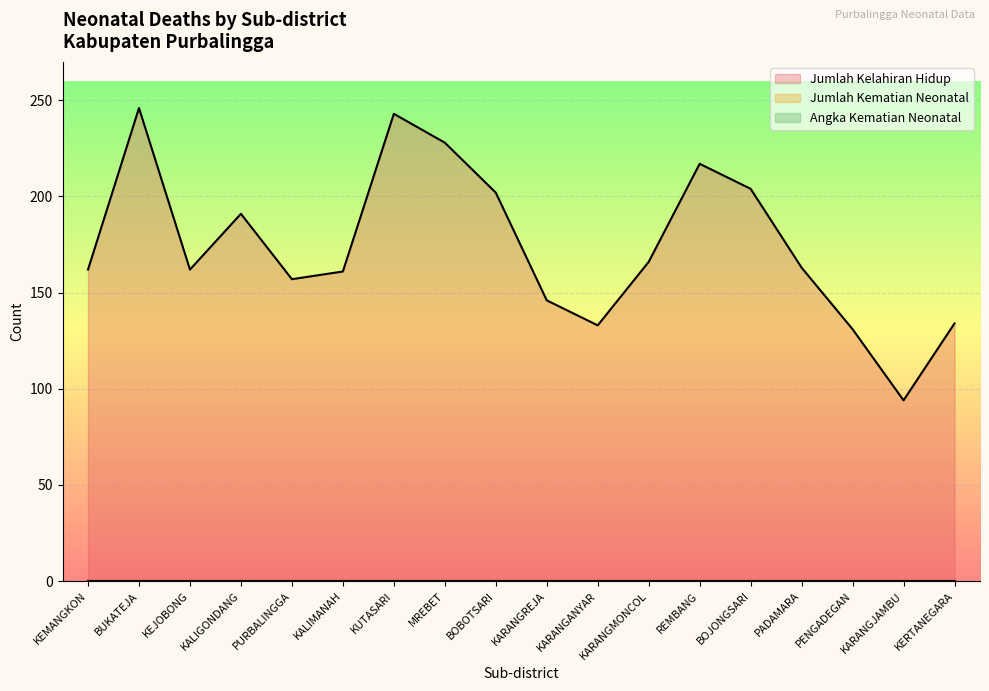

True or false: Jumlah Kematian Neonatal has a value of 0 at PURBALINGGA.

True